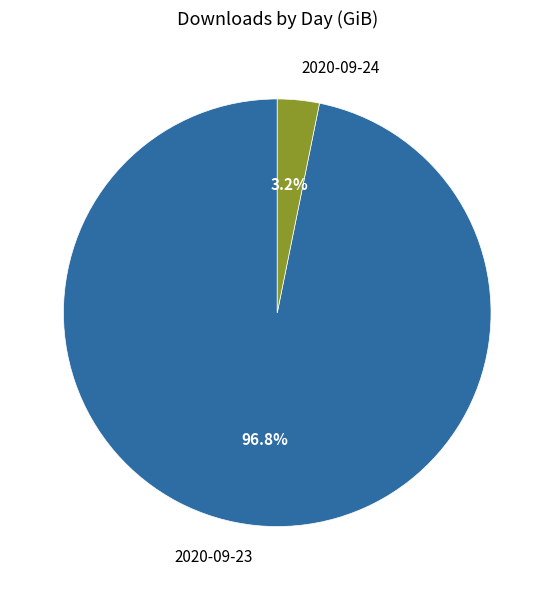

To the nearest percent, what portion does 2020-09-24 represent?

3%